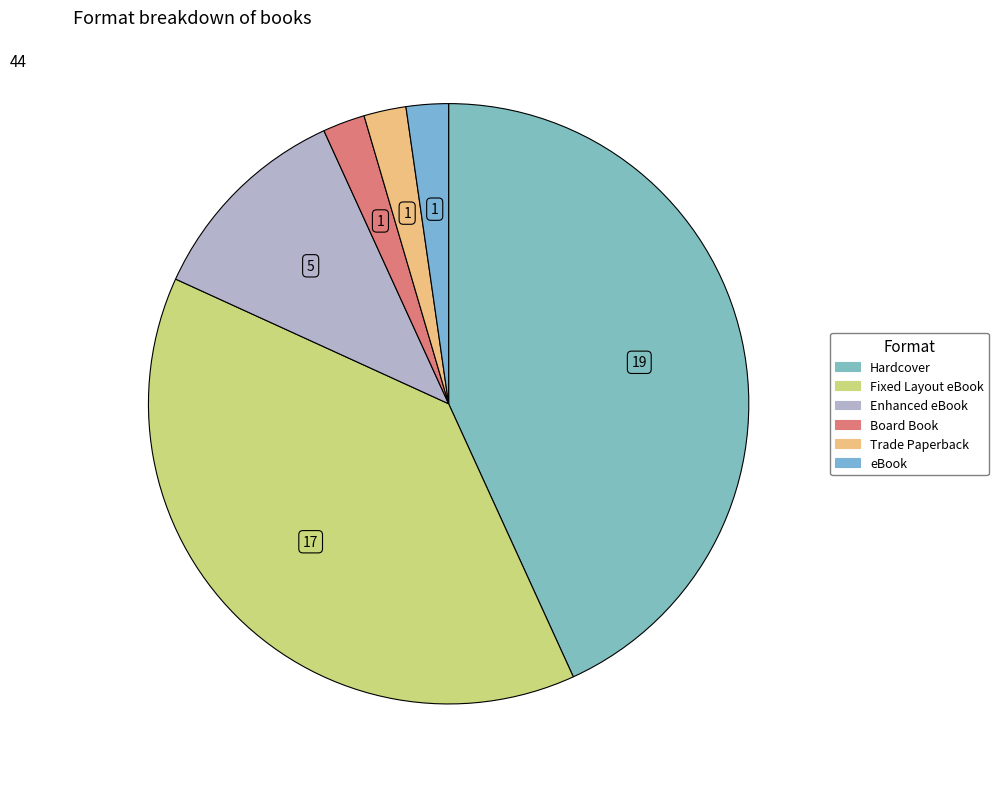

What percentage is the Trade Paperback slice, to the nearest percent?

2%